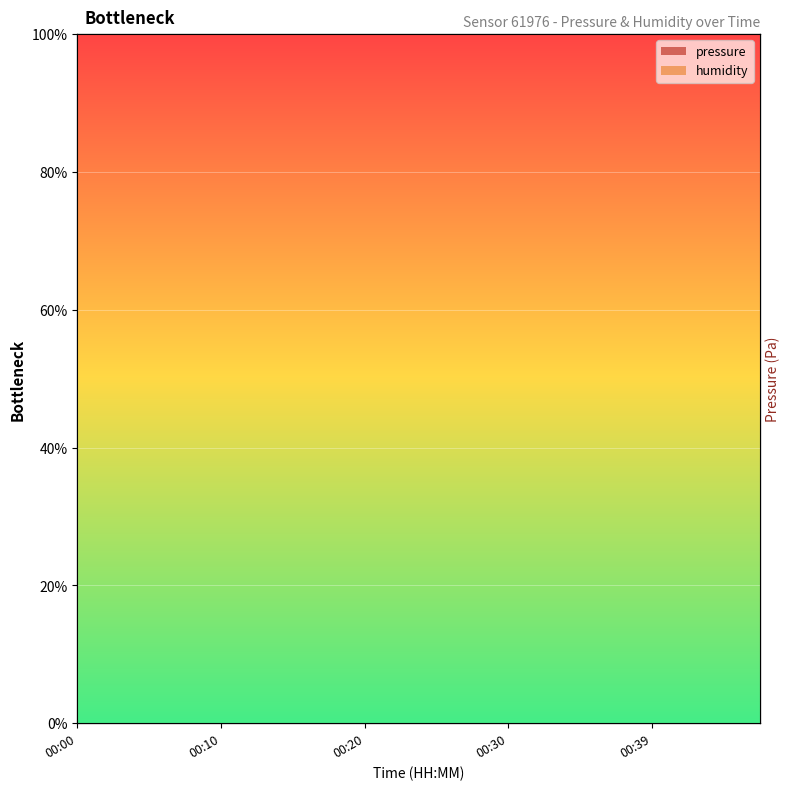

Count the number of categories in the chart.

20